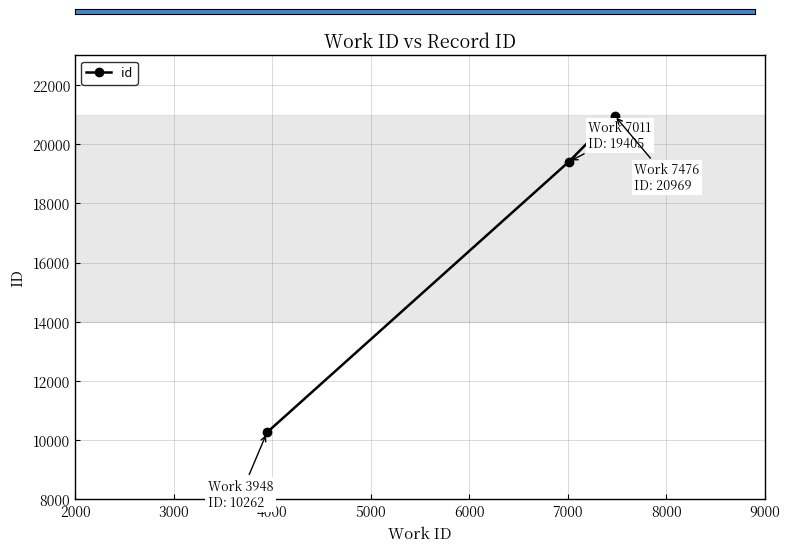

What is the value of the 2nd point from the left?

19405